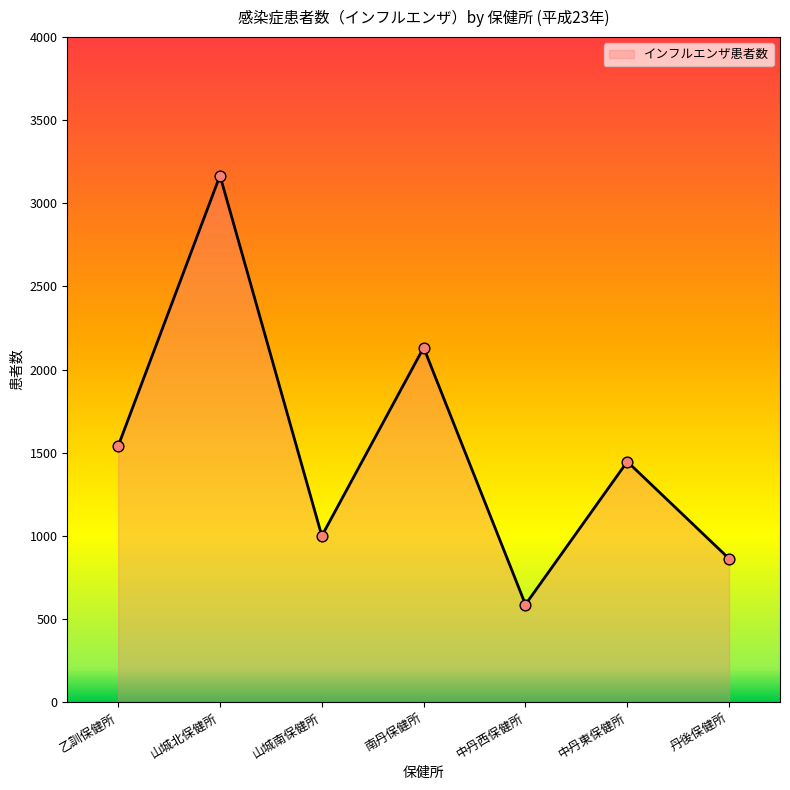

Which has a higher value, 山城北保健所 or 南丹保健所?

山城北保健所